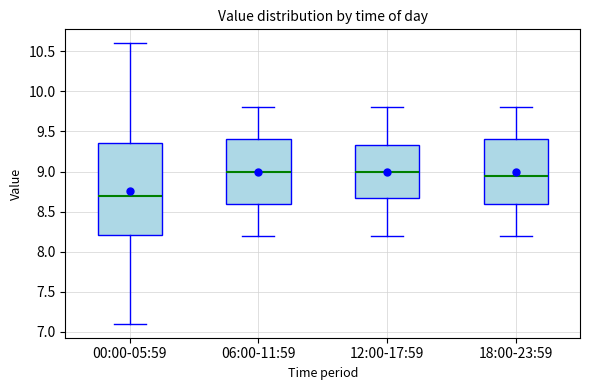

Reading left to right, transcribe this box plot: for each box, give where its median line is, the range the box spans, and where its two whiskers end, as read against the y-axis. The values are not printed on the chart, so give them approximately, as read against the axis.

00:00-05:59: median 8.70, box 8.20 to 9.35, whiskers 7.10 to 10.60
06:00-11:59: median 9.00, box 8.60 to 9.40, whiskers 8.20 to 9.80
12:00-17:59: median 9.00, box 8.70 to 9.35, whiskers 8.20 to 9.80
18:00-23:59: median 8.95, box 8.60 to 9.40, whiskers 8.20 to 9.80